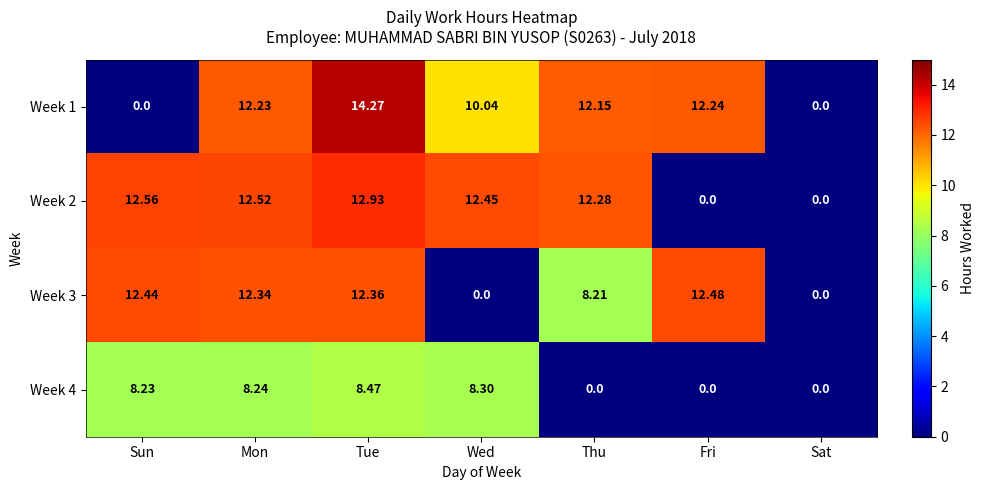

At which category is the sum across all series the highest?

Tue